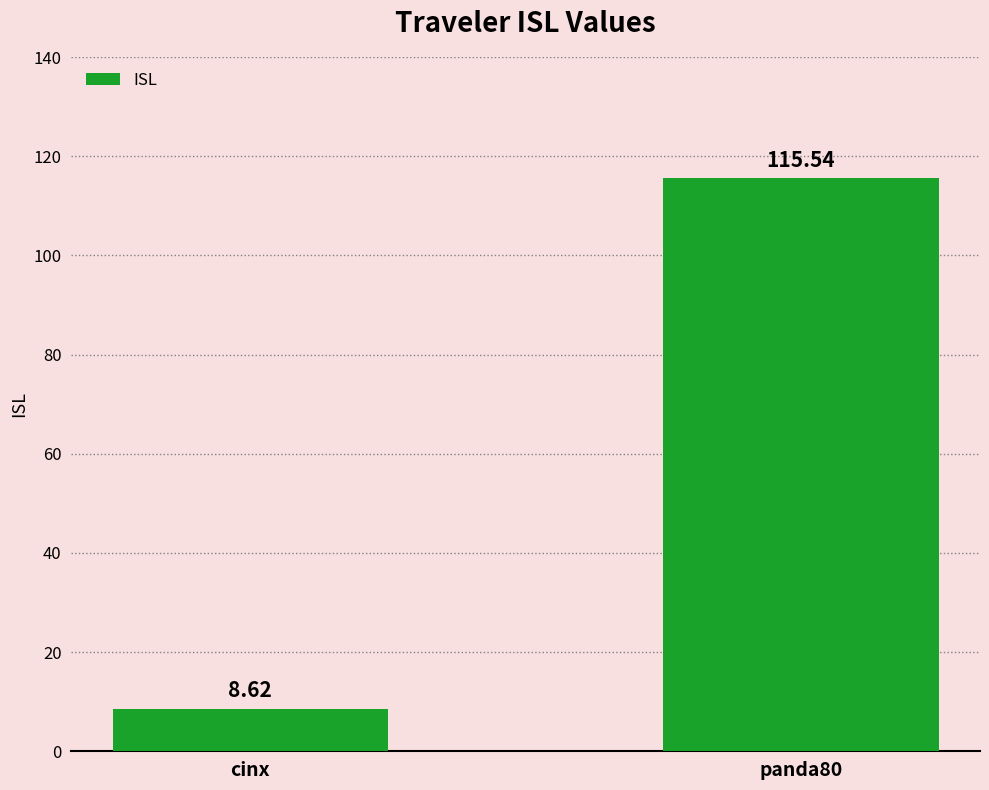

What is the change in value from cinx to panda80?

+106.9